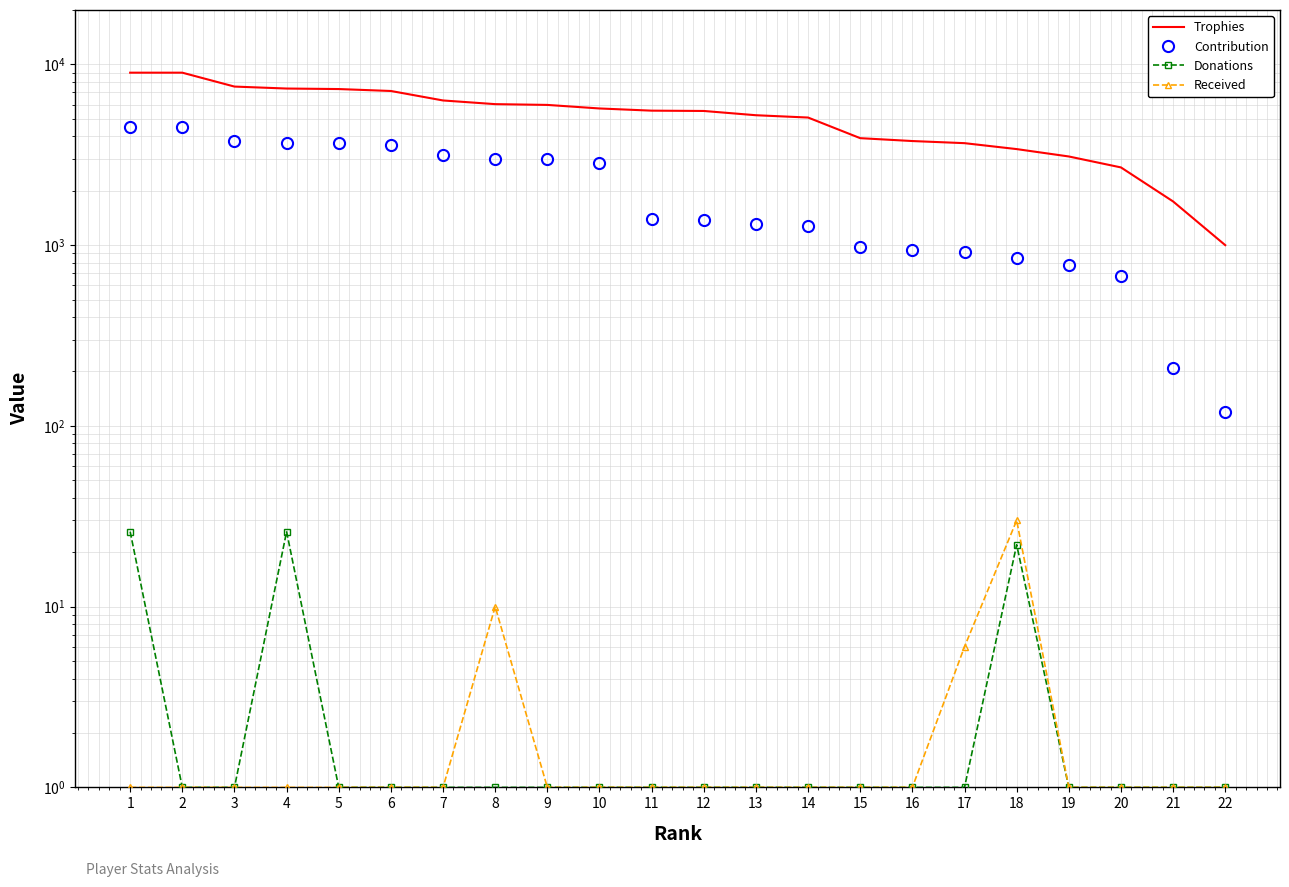

True or false: Received and Contribution cross at least once.

False